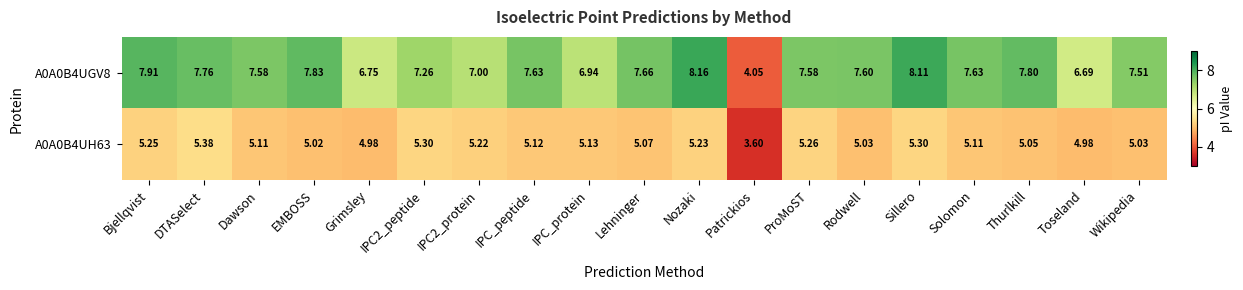

At which label does A0A0B4UH63 reach its minimum?

Patrickios